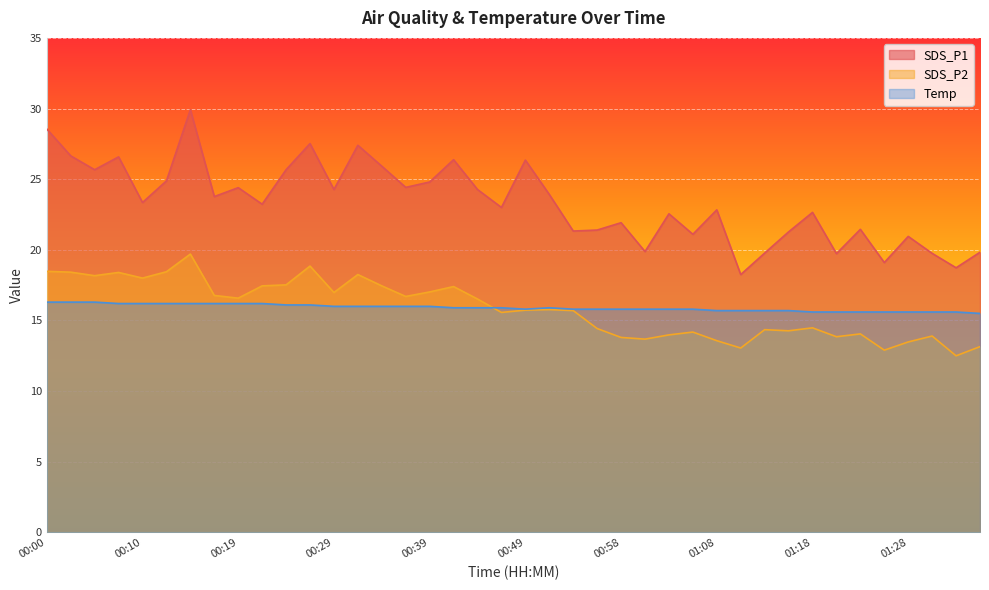

Where is the first local maximum for Temp?

00:51